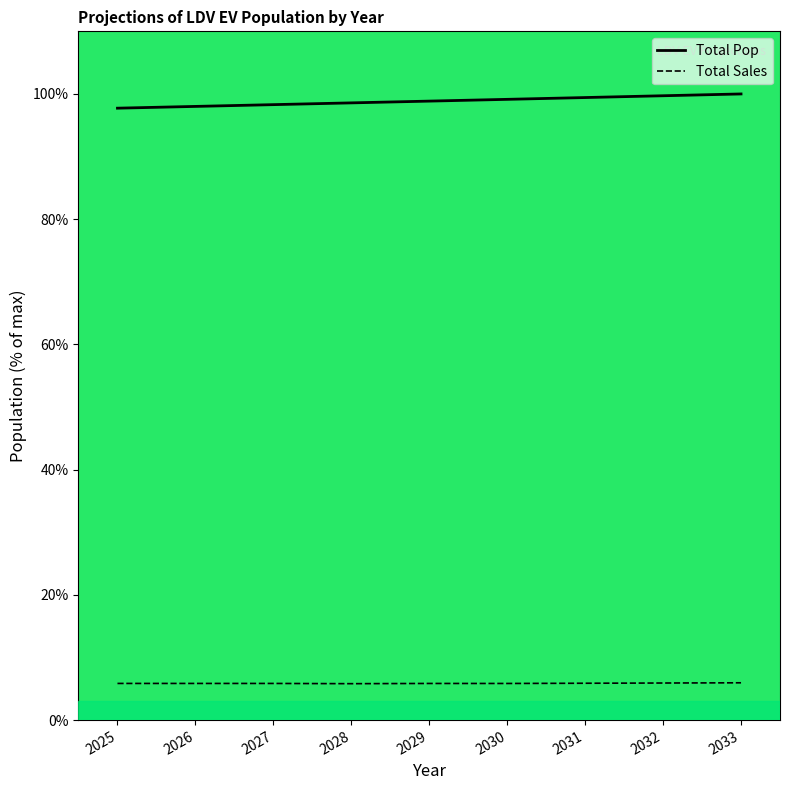

Where is Total Sales nearest to the value 5?

2028